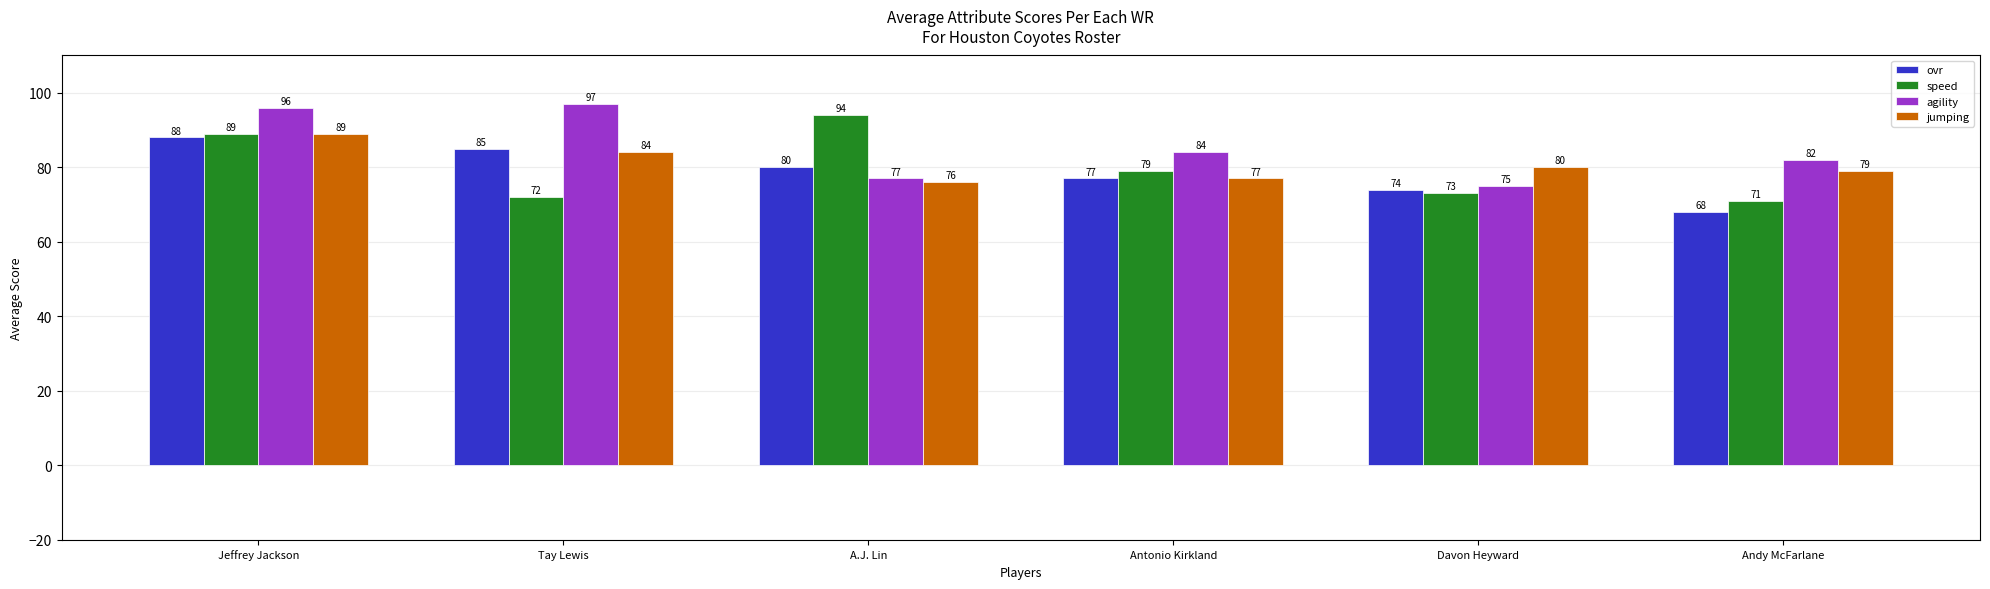

At A.J. Lin, list the series in order from smallest to largest.

jumping, agility, ovr, speed